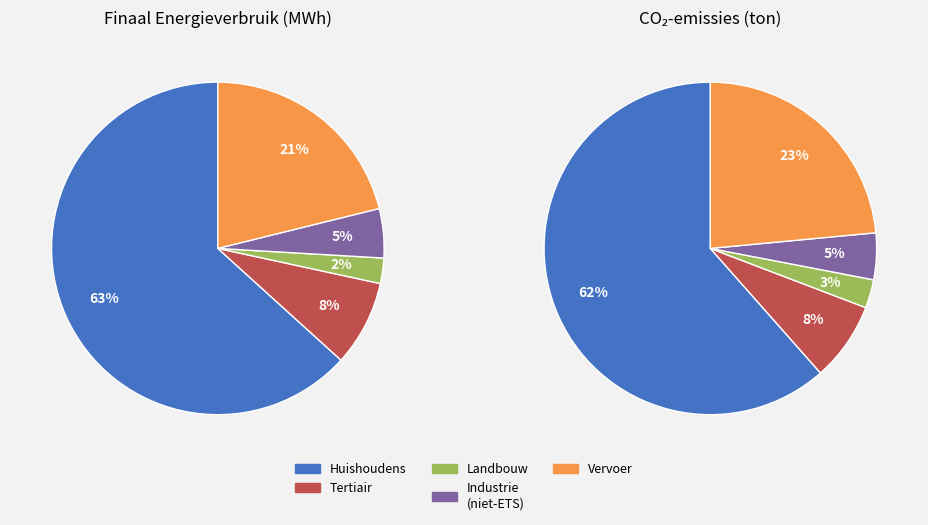

Which has a higher value, openbaar vervoer or tertiair?

tertiair